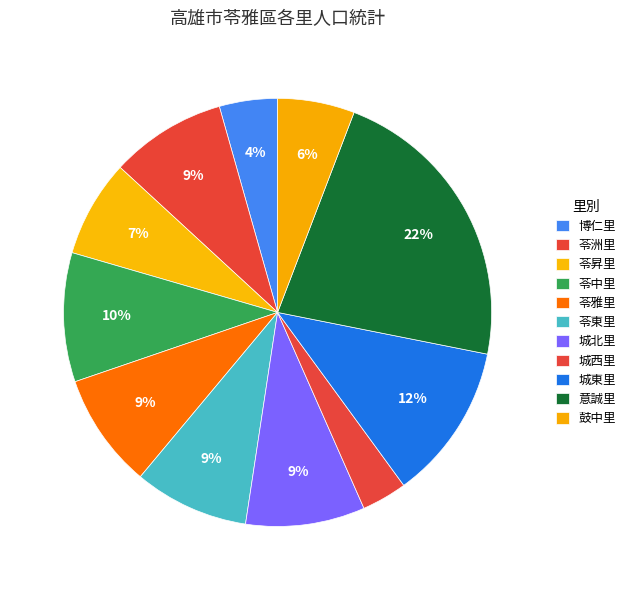

Is the sum of 苓昇里 and 苓洲里 greater than half?

No